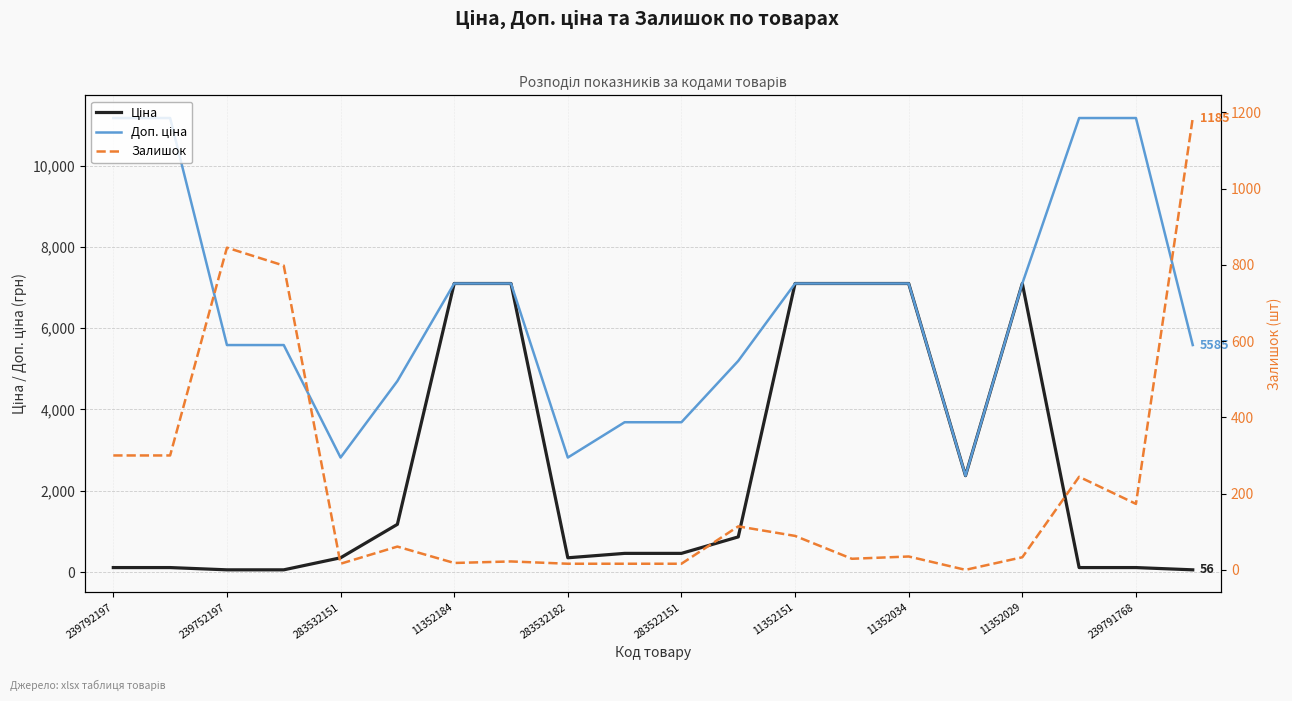

How many data points does each series have?

20